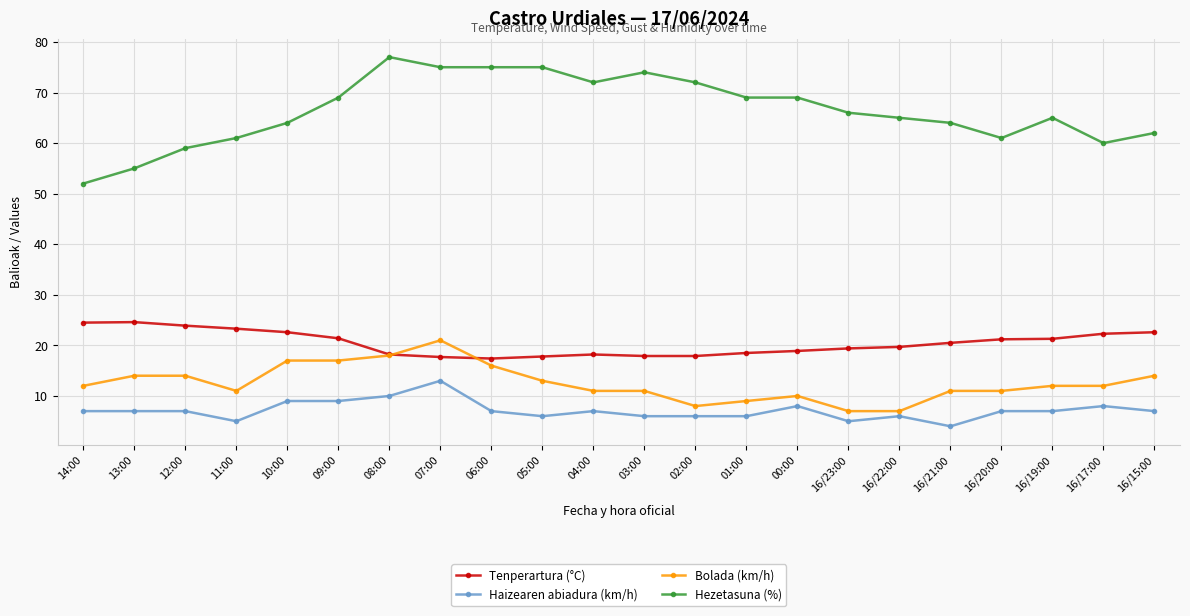

The Bolada (km/h) series shows 17.2 at 16/21:00. True or false?

False